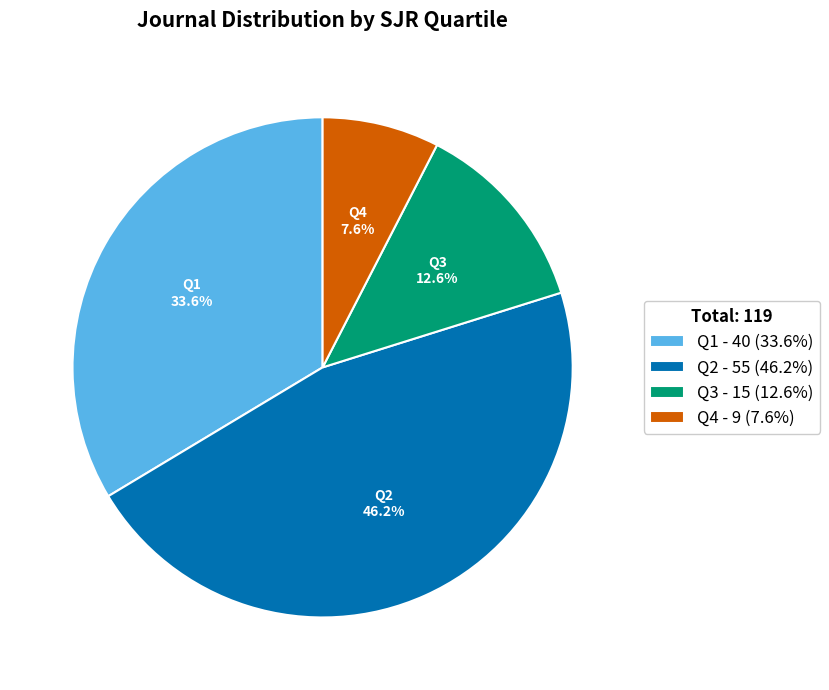

Count the number of slices in the pie.

4